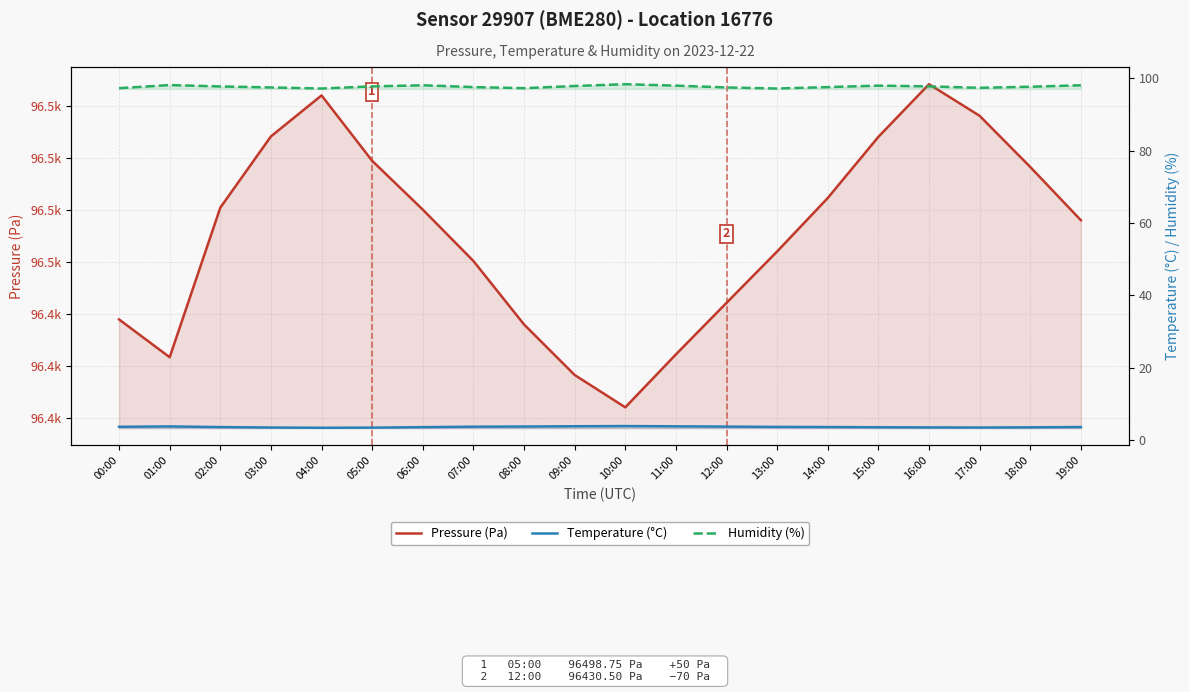

What value does the Humidity (%) series have at 07:00?

97.6